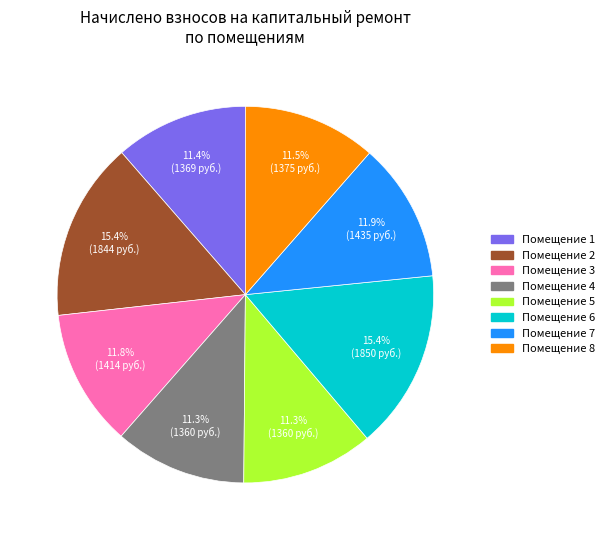

Between Помещение 7 and Помещение 5, which is larger?

Помещение 7